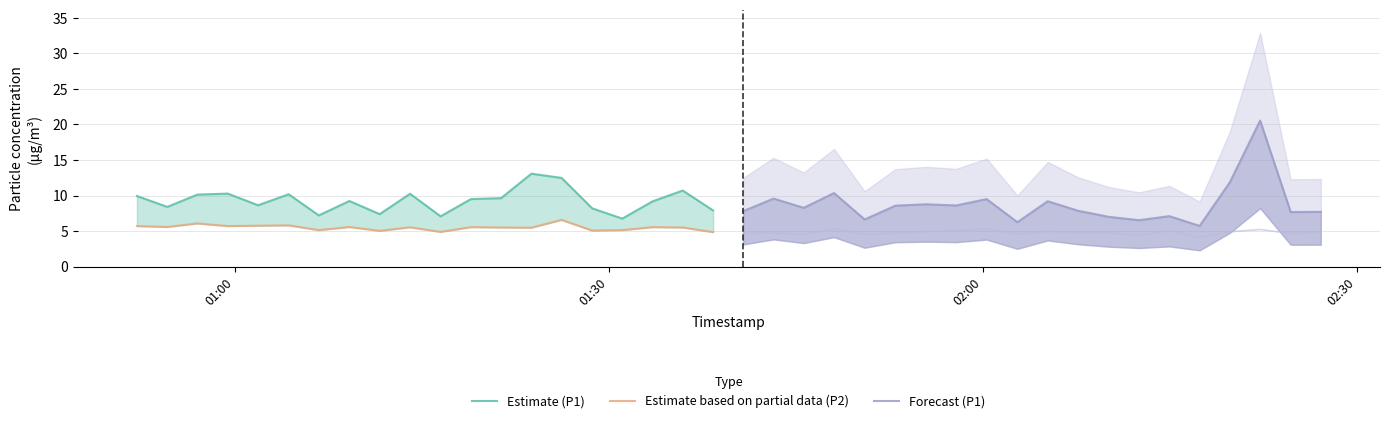

Reading right to left, transcribe all the data shown in this chart.

Estimate (P1): 7.9	10.7	9.2	6.8	8.2	12.5	13.1	9.6	9.5	7.1	10.2	7.4	9.2	7.2	10.2	8.6	10.3	10.1	8.4	9.9
Estimate based on partial data (P2): 4.8	5.5	5.5	5.1	5.1	6.6	5.5	5.5	5.5	4.9	5.5	5.0	5.6	5.1	5.8	5.8	5.7	6.1	5.6	5.7
Forecast (P1): 7.7	7.7	20.6	11.8	5.7	7.1	6.5	7.0	7.8	9.2	6.2	9.5	8.6	8.8	8.6	6.6	10.3	8.3	9.6	7.8